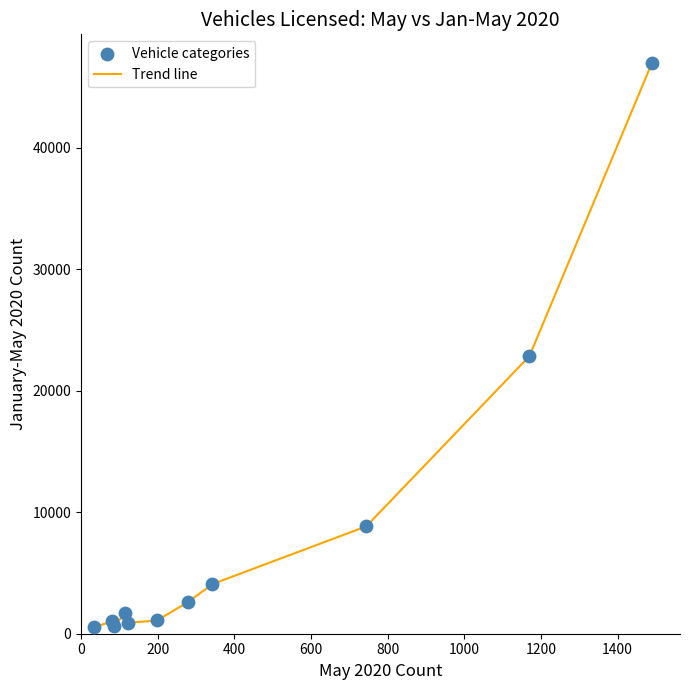

What is the greatest value displayed?

46995